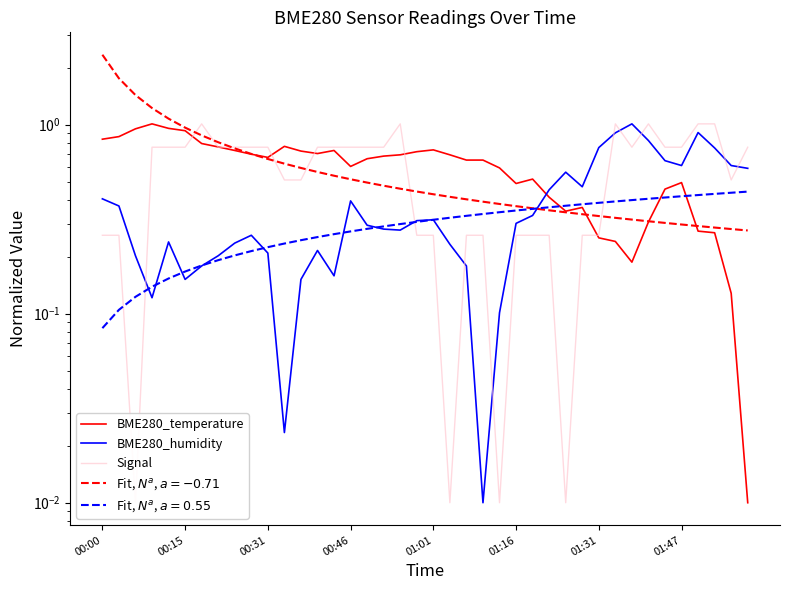

How many lines are shown in the chart?

3